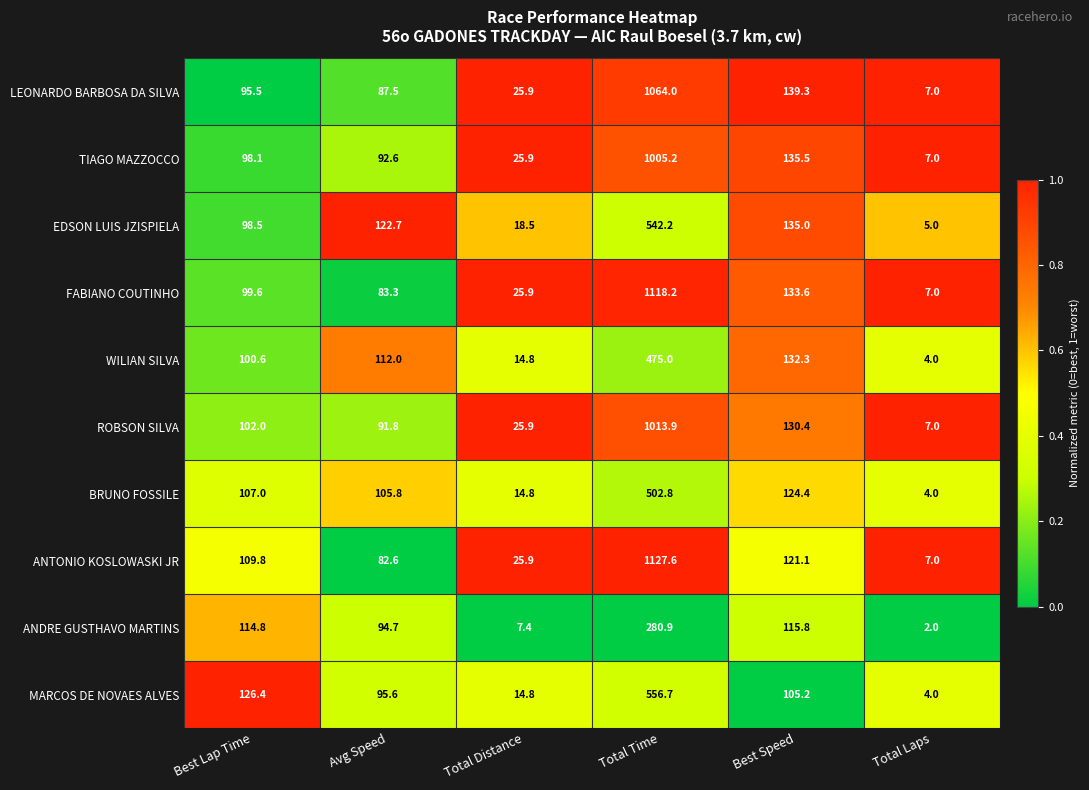

Between Best Lap Time and Total Laps, which series saw the biggest shift?

MARCOS DE NOVAES ALVES